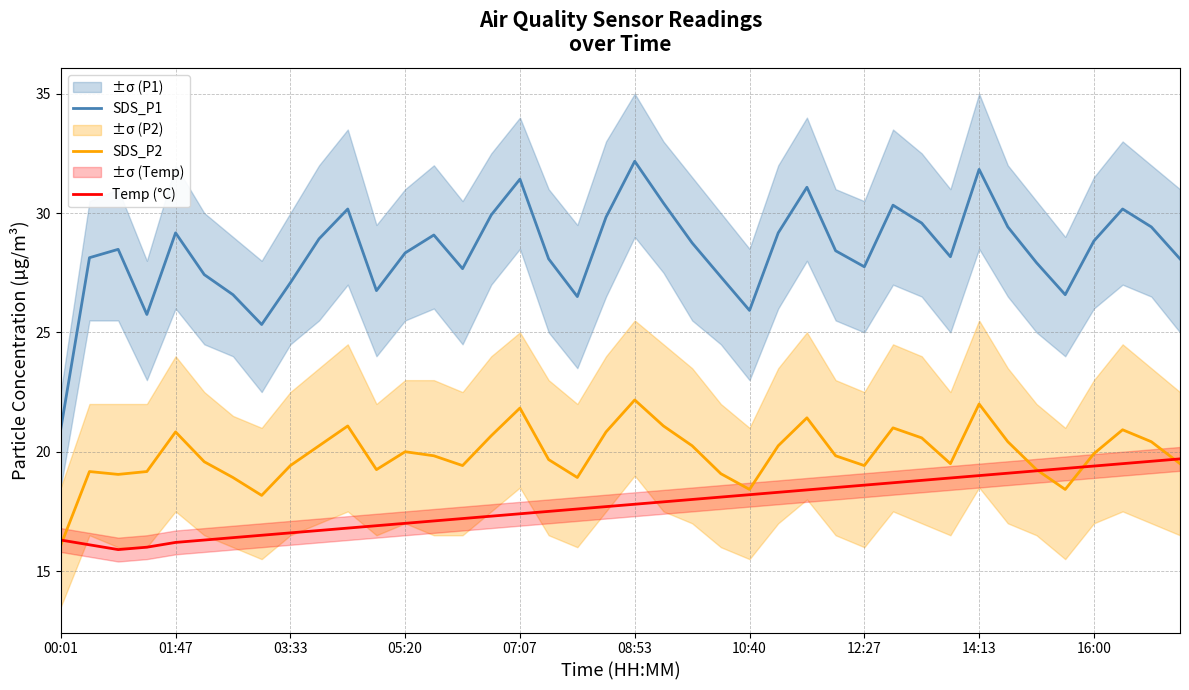

Which series has the largest range (max minus min)?

SDS_P1